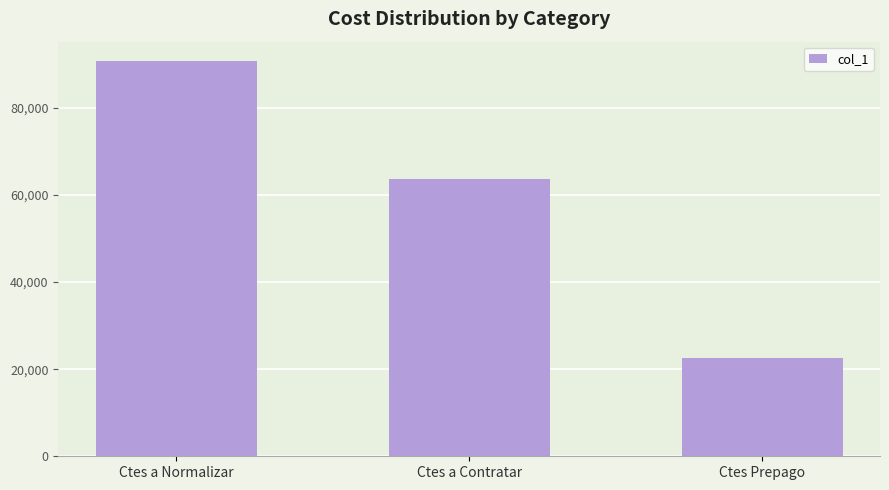

How many bars are there in total?

3